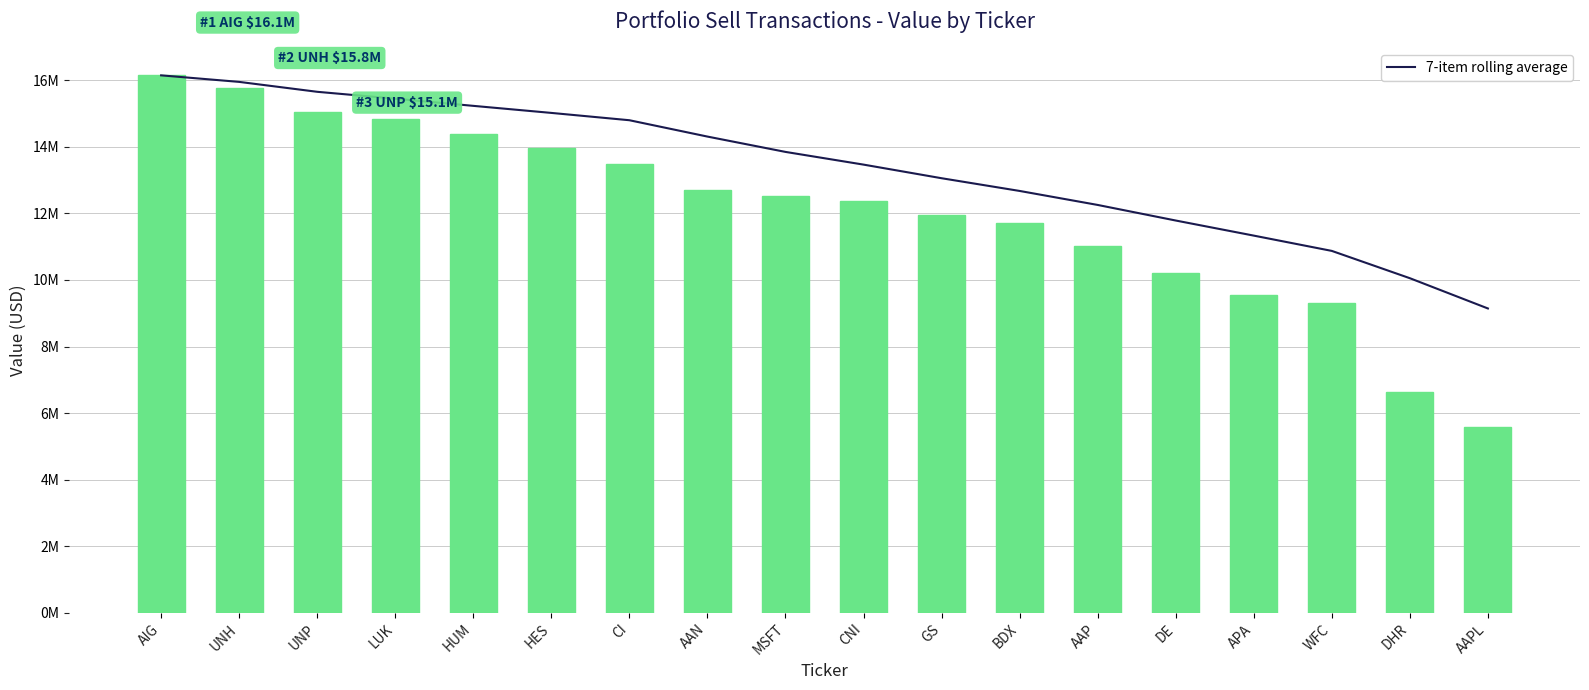

What is the spread (max minus min) of values at UNP?

595666.7